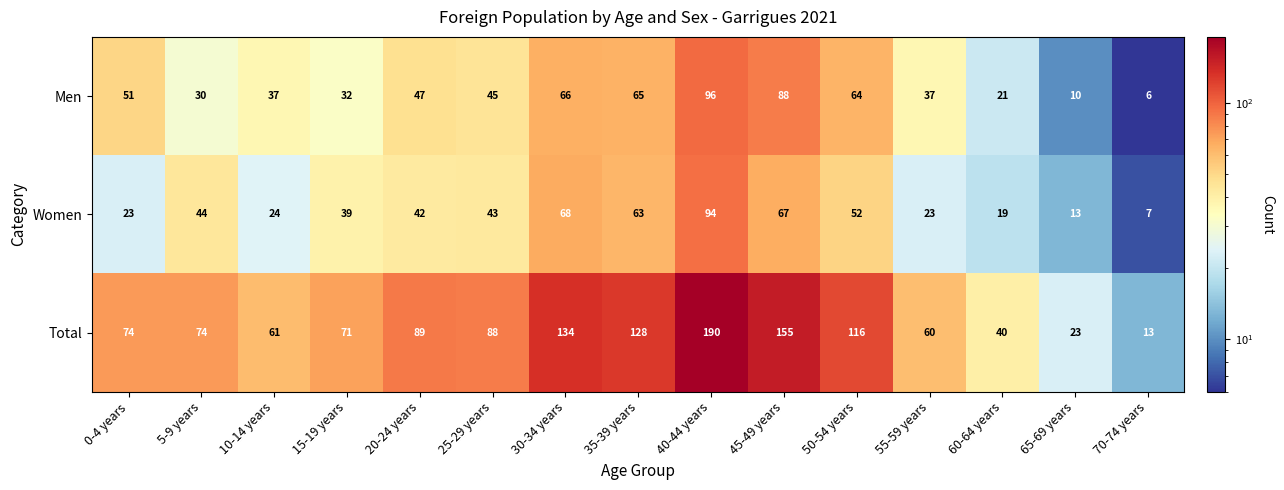

What is the maximum value for Total?

190